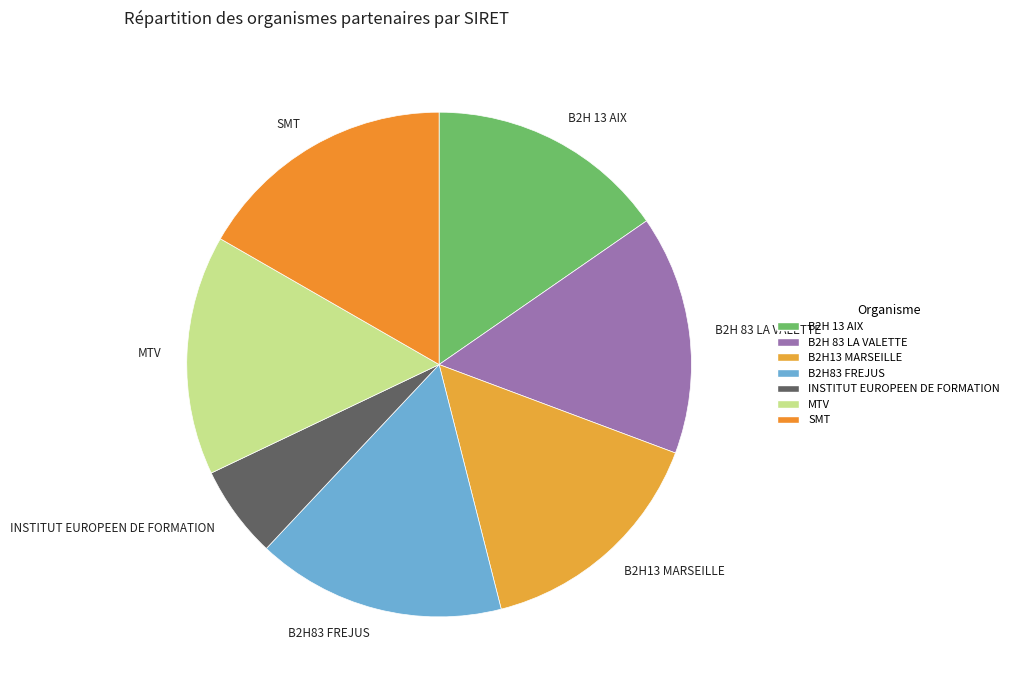

Do B2H 13 AIX and MTV together represent more than half of the pie?

No